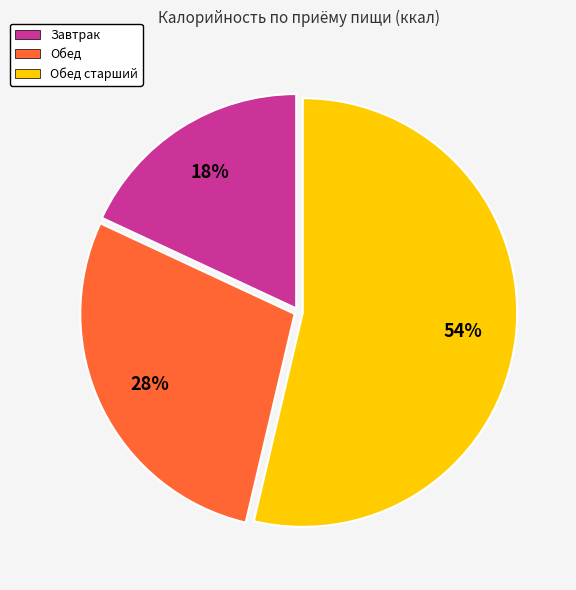

To the nearest percent, what is the difference between the largest and smallest slice percentages?

36%